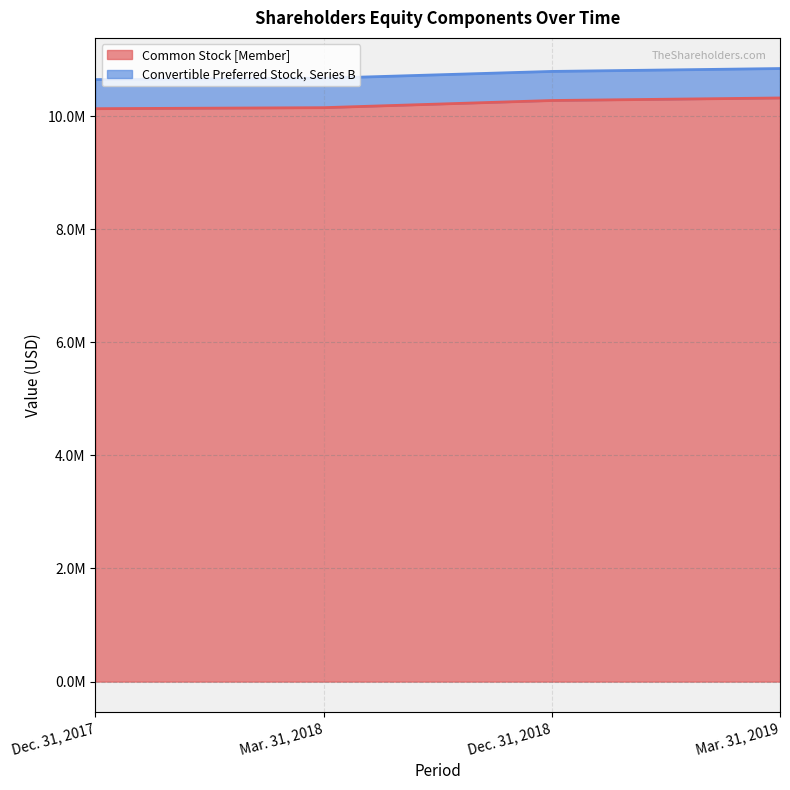

True or false: there are more than 2 points higher than both neighbors.

False